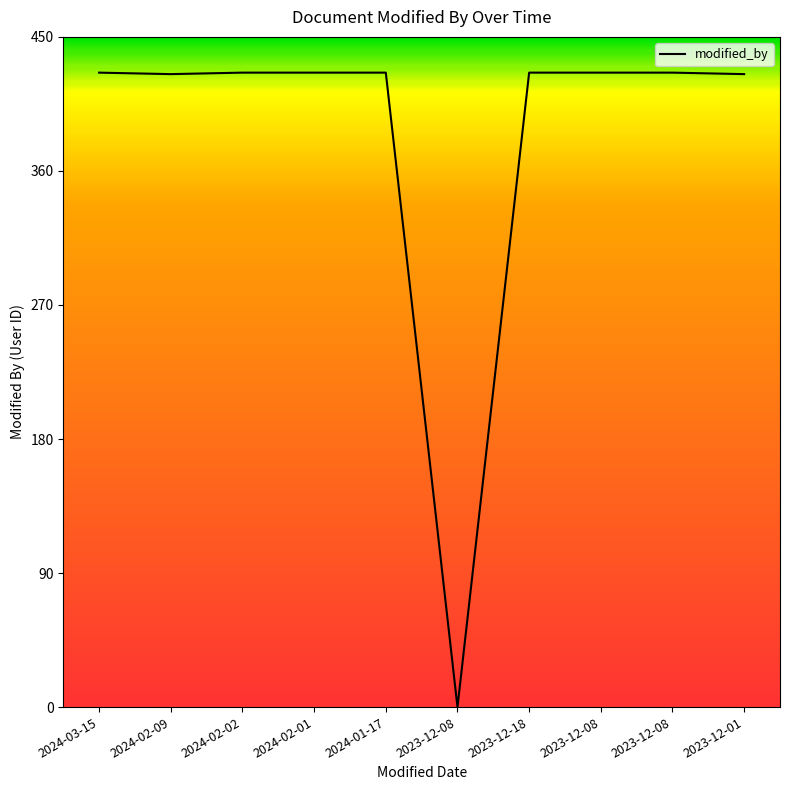

How many series are shown in this chart?

1